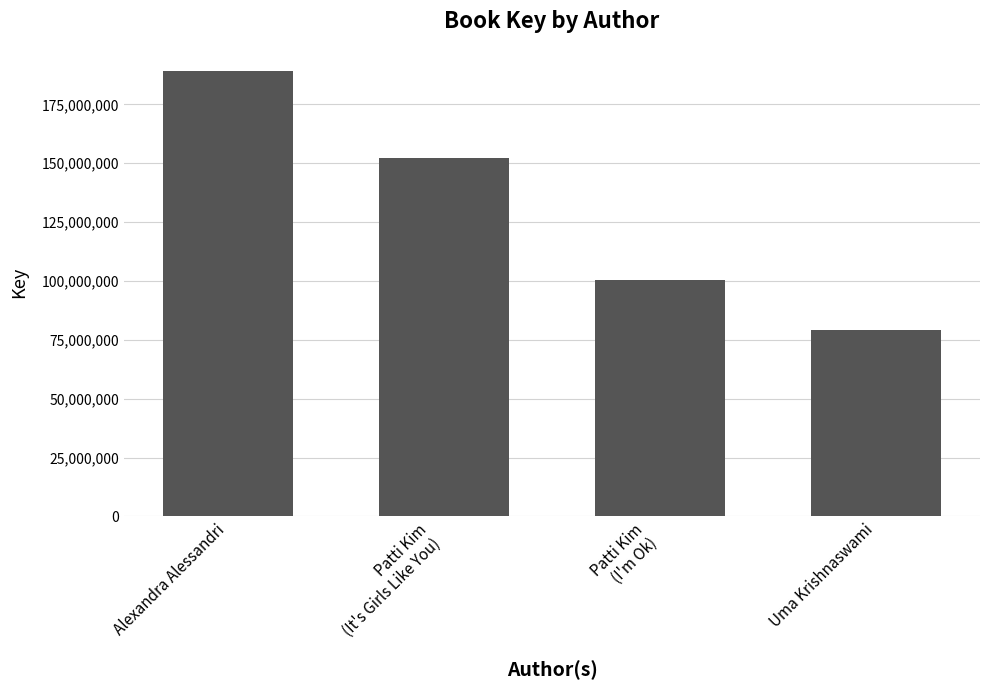

Is it true that the value at Patti Kim
(I'm Ok) is 100365056?

True